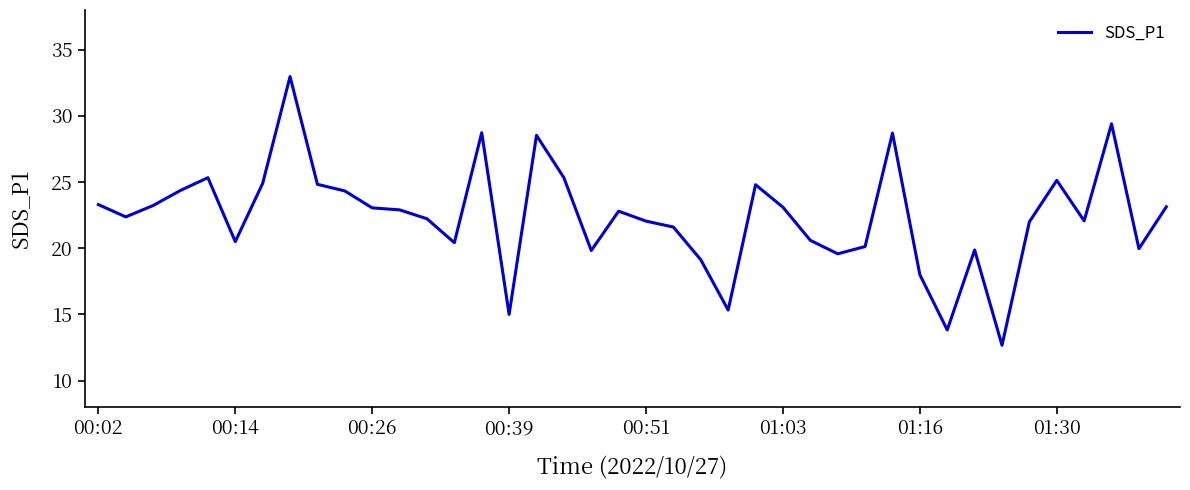

What is the smallest value displayed?

12.7